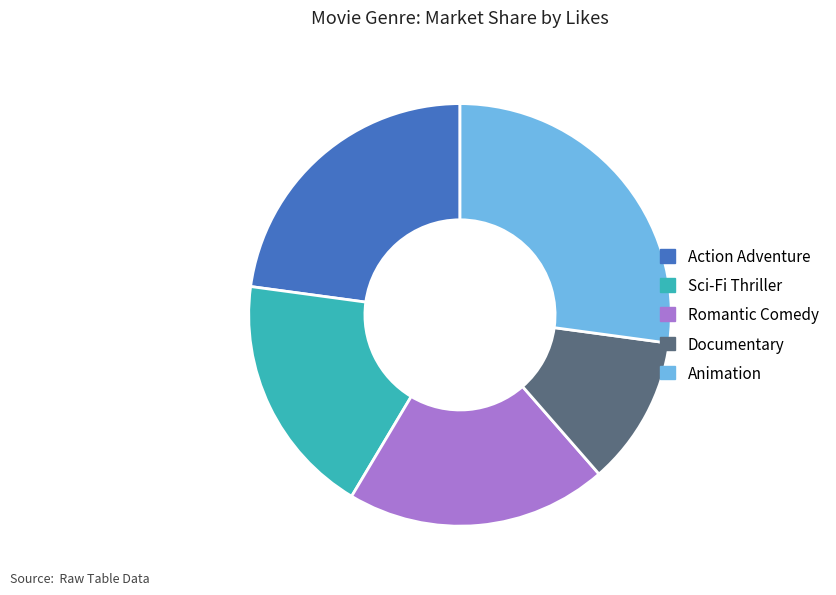

Is Romantic Comedy the majority of the pie?

No